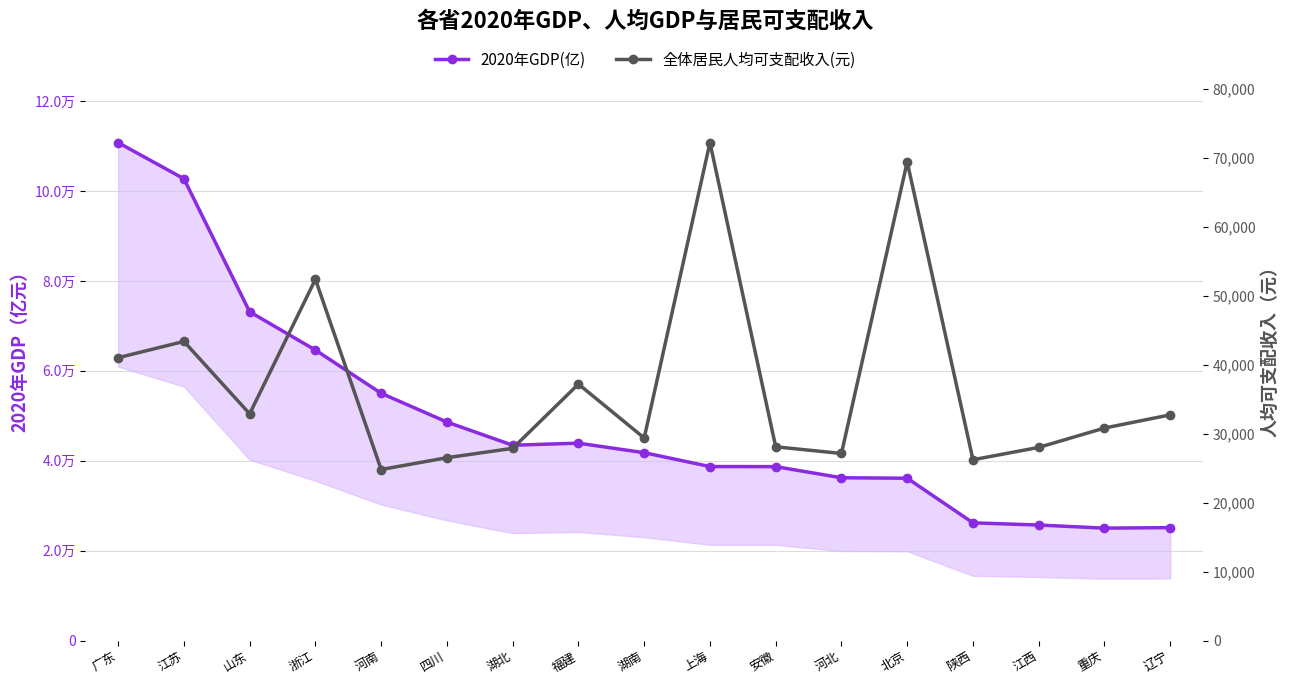

In 全体居民人均可支配收入(元), how many points are higher than both neighbors (excluding endpoints)?

5